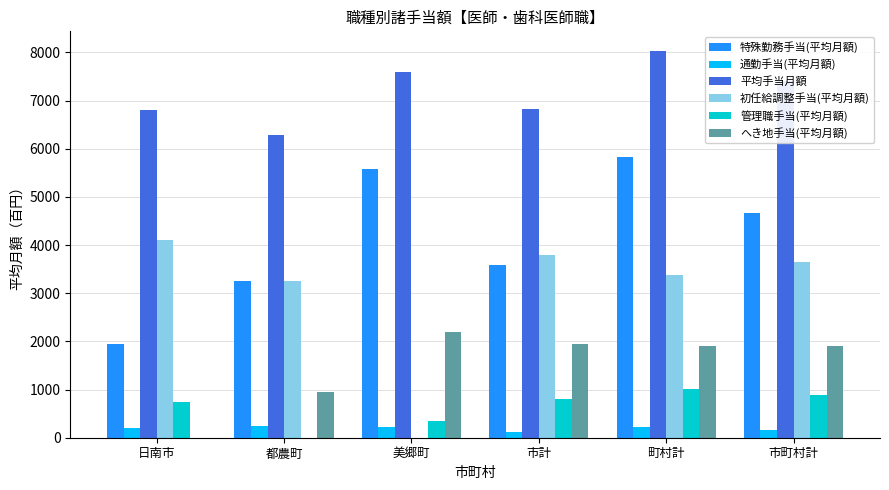

What are all the series names shown in the legend?

特殊勤務手当(平均月額), 通勤手当(平均月額), 平均手当月額, 初任給調整手当(平均月額), 管理職手当(平均月額), へき地手当(平均月額)